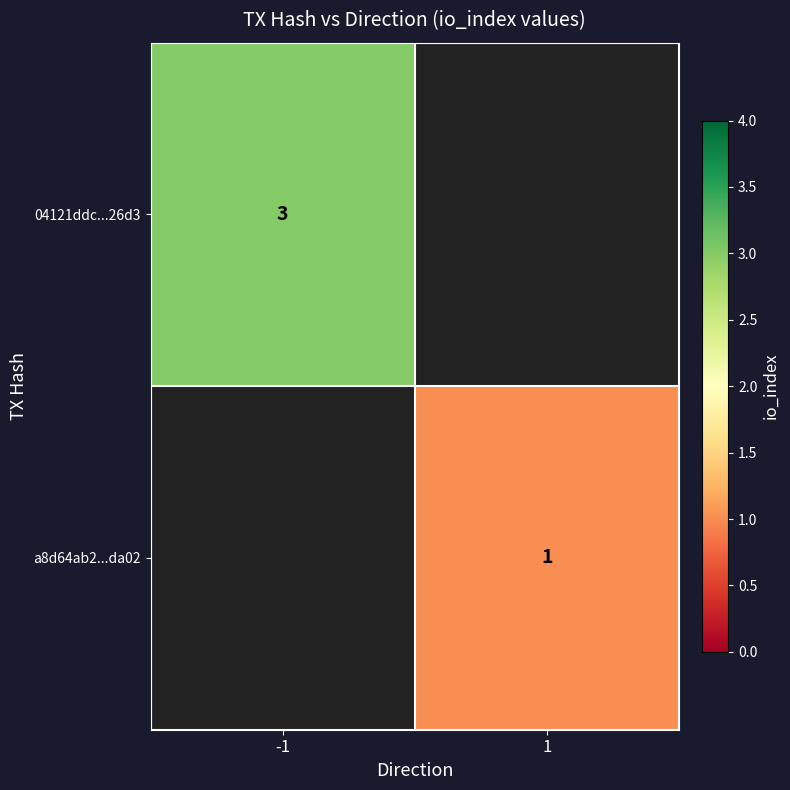

True or false: 04121ddc...26d3 has a value of 5.0 at -1.

False